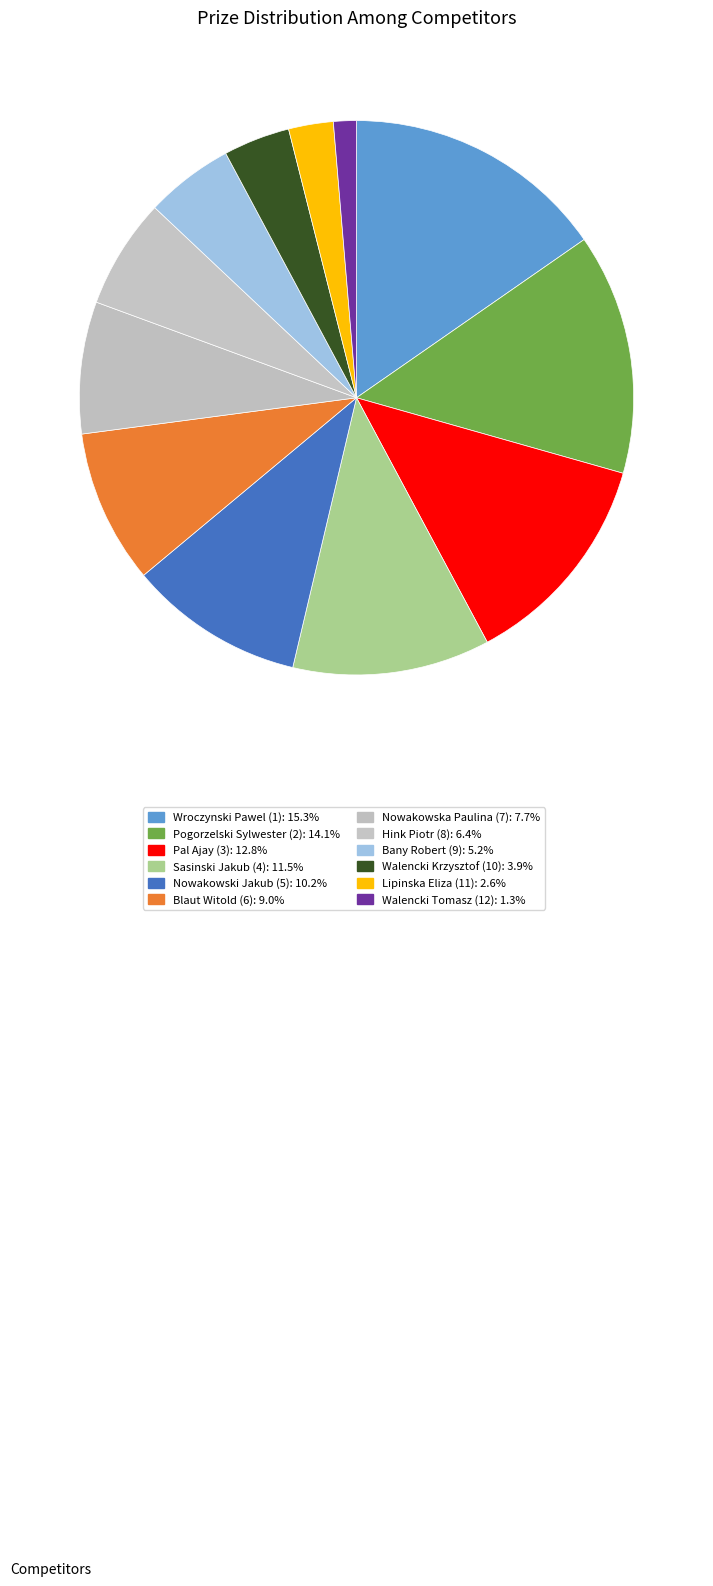

Is there a majority slice in this chart?

No